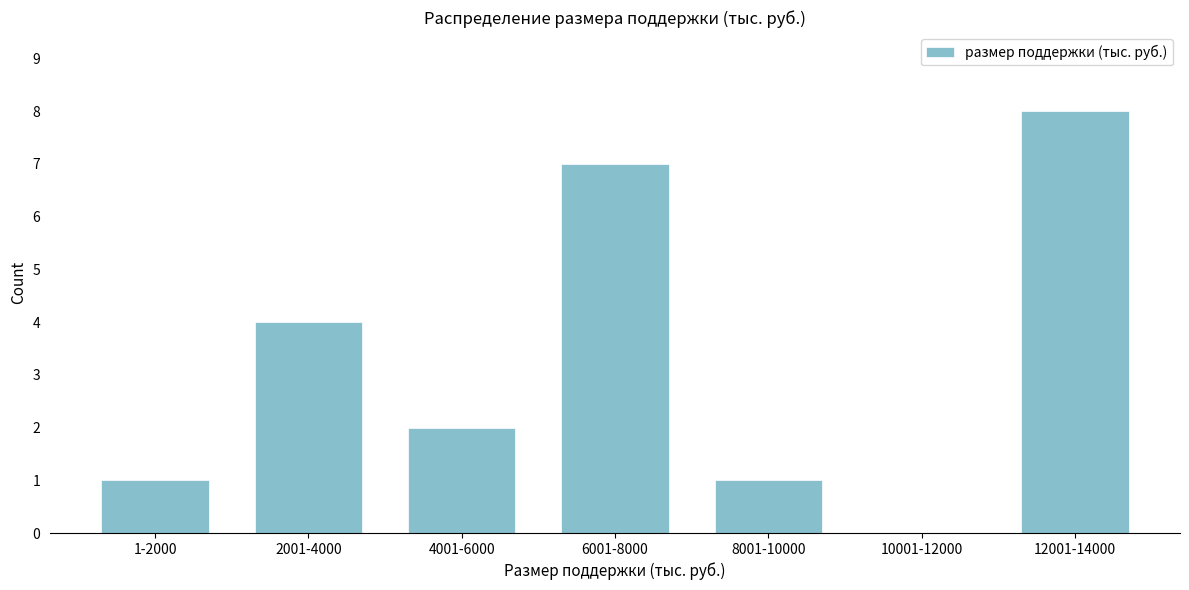

Reading left to right, transcribe all the data shown in this chart.

1-2000=1	2001-4000=4	4001-6000=2	6001-8000=7	8001-10000=1	10001-12000=0	12001-14000=8